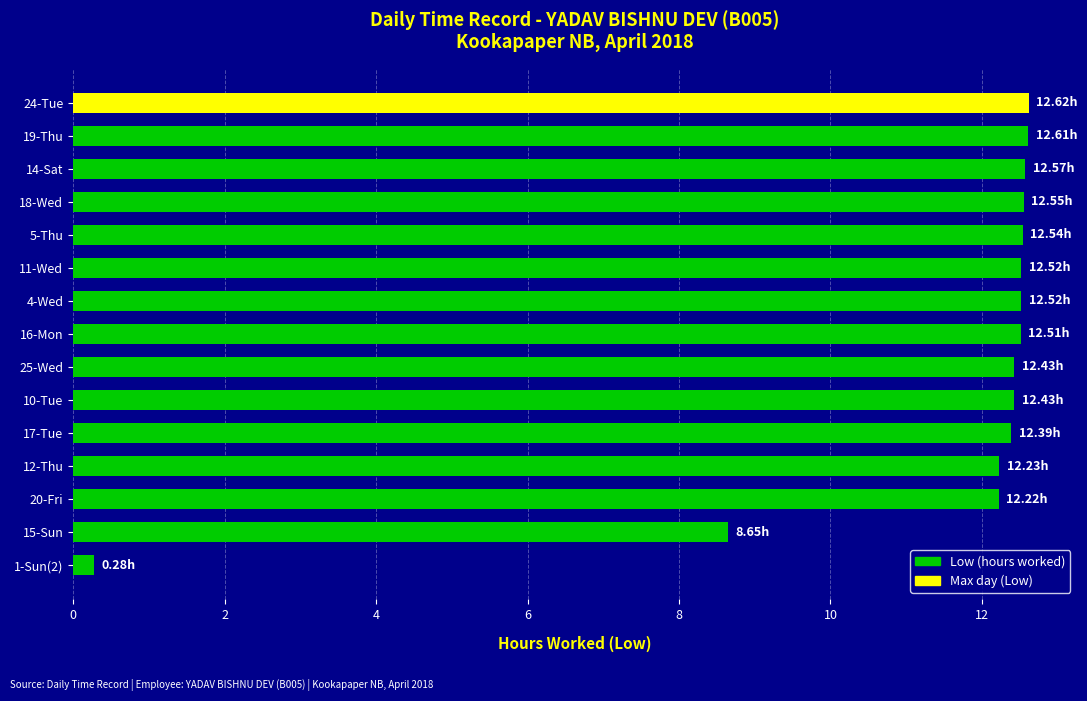

What is the smallest value displayed?

0.3